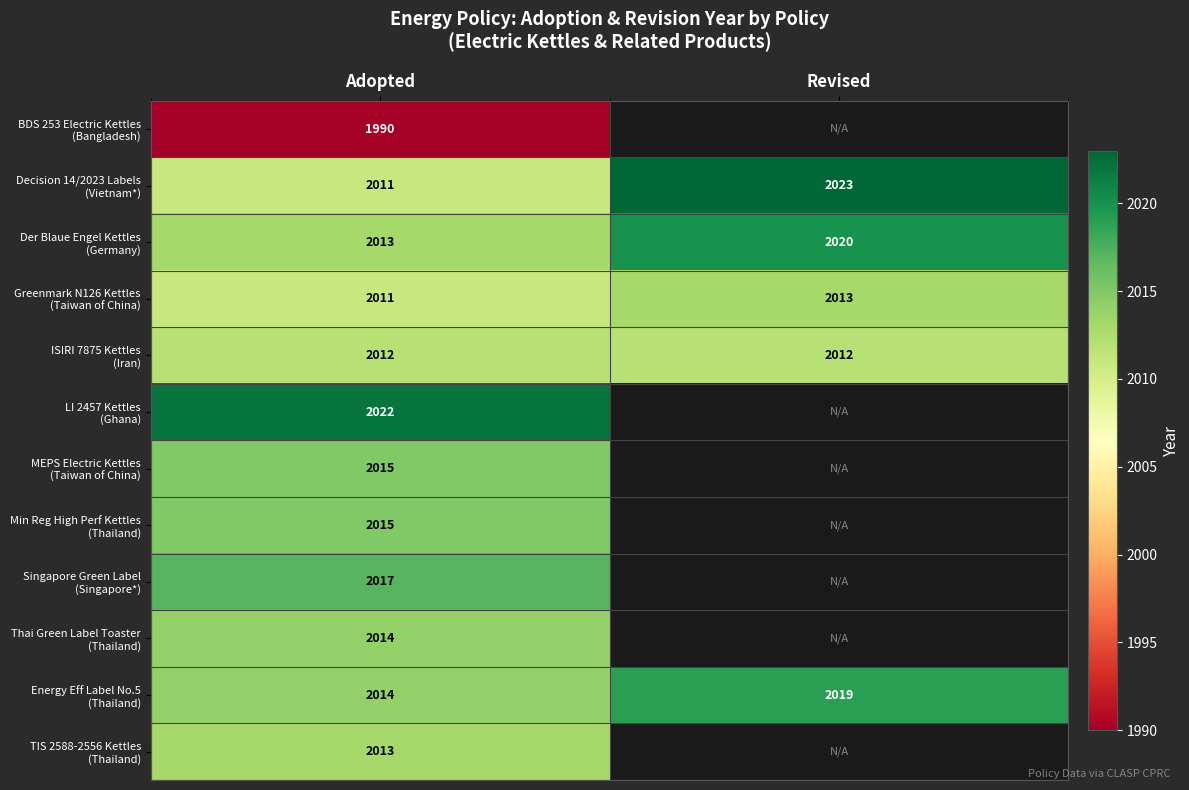

Which category has the lowest value across all series?

Adopted